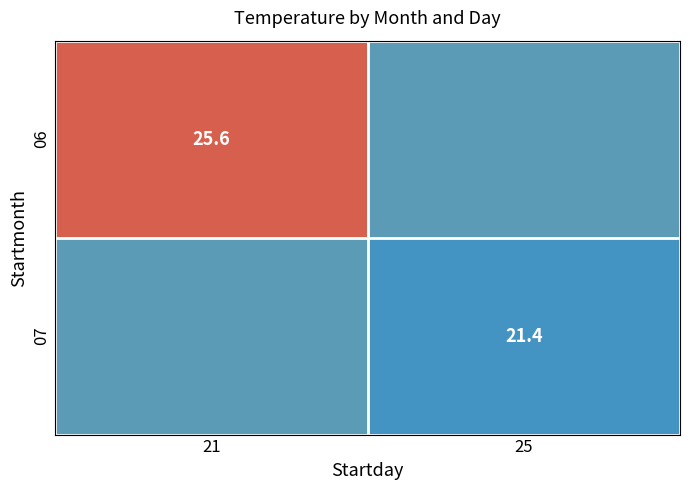

True or false: 06 has a value of 11.0 at 21.

False